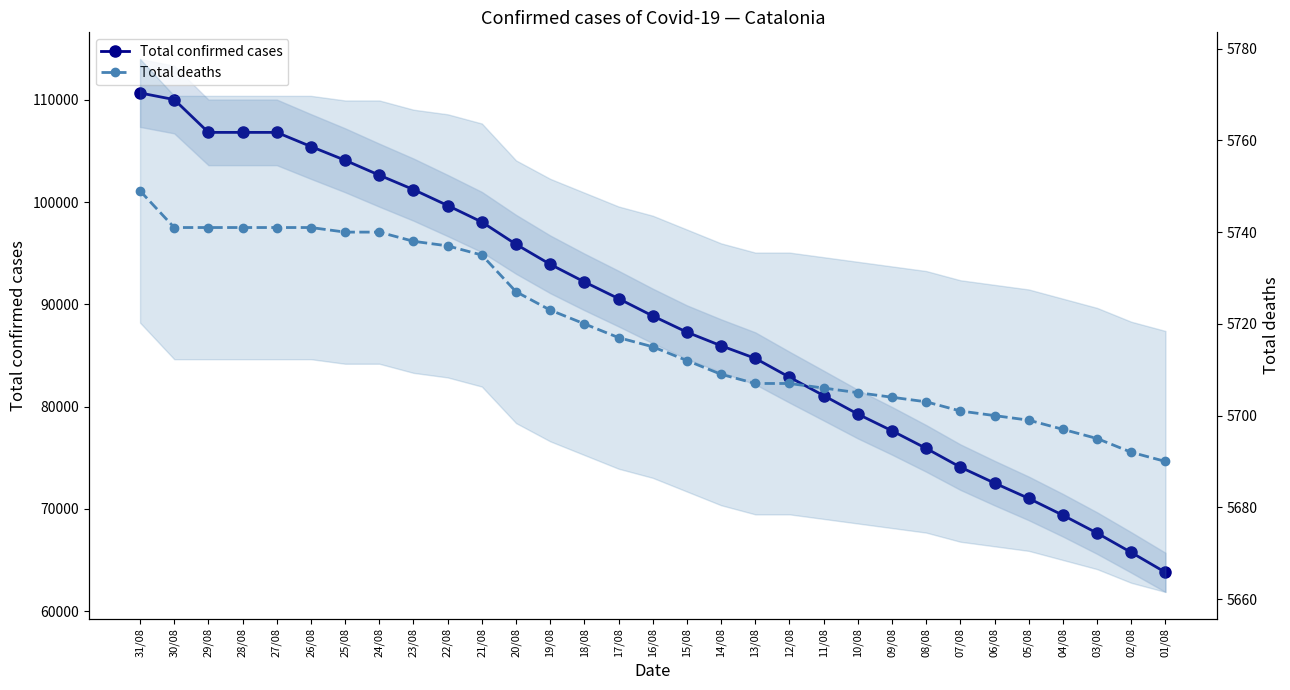

How many categories are shown in the chart?

31